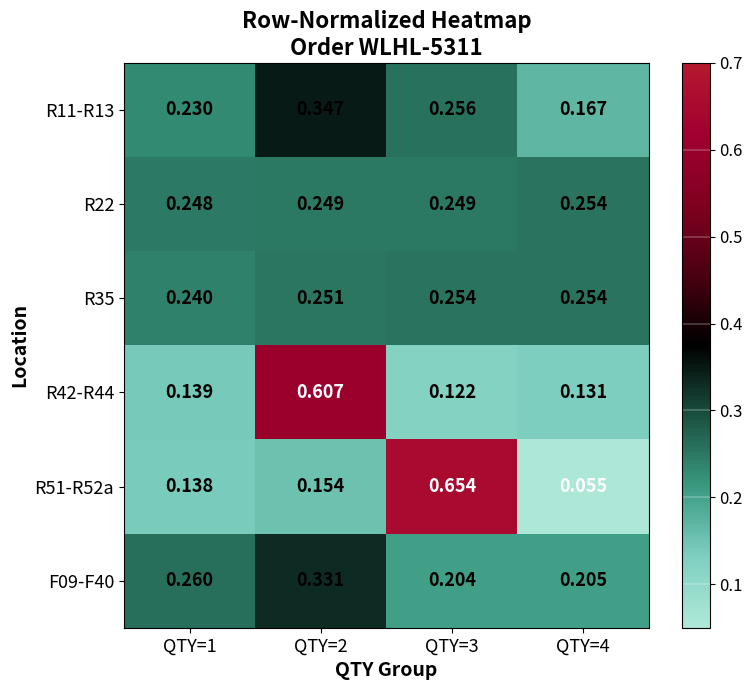

Reading right to left, list all the values displayed in this chart.

R11-R13: QTY=4=0.2	QTY=3=0.3	QTY=2=0.3	QTY=1=0.2
R22: QTY=4=0.3	QTY=3=0.2	QTY=2=0.2	QTY=1=0.2
R35: QTY=4=0.3	QTY=3=0.3	QTY=2=0.3	QTY=1=0.2
R42-R44: QTY=4=0.1	QTY=3=0.1	QTY=2=0.6	QTY=1=0.1
R51-R52a: QTY=4=0.1	QTY=3=0.7	QTY=2=0.2	QTY=1=0.1
F09-F40: QTY=4=0.2	QTY=3=0.2	QTY=2=0.3	QTY=1=0.3